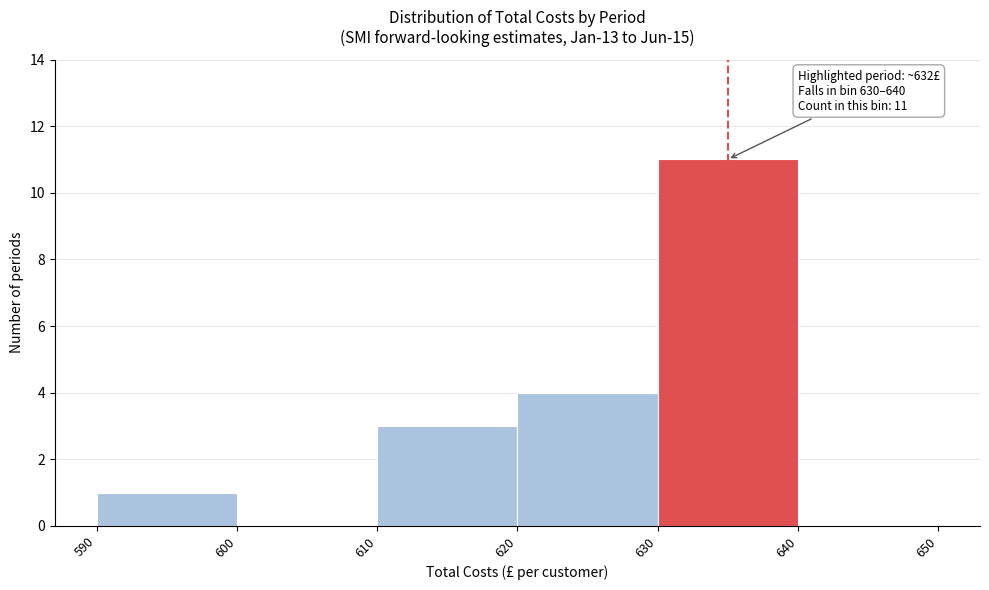

Over which range of the x-axis is the bar tallest?

630 to 640